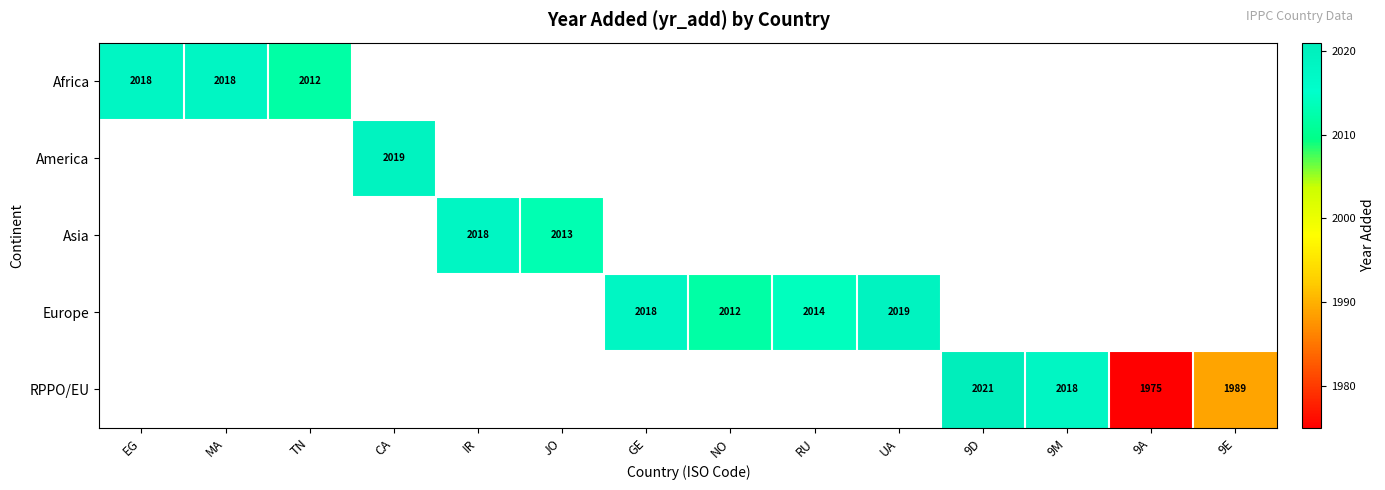

At which category does the chart reach its peak across all series?

9D